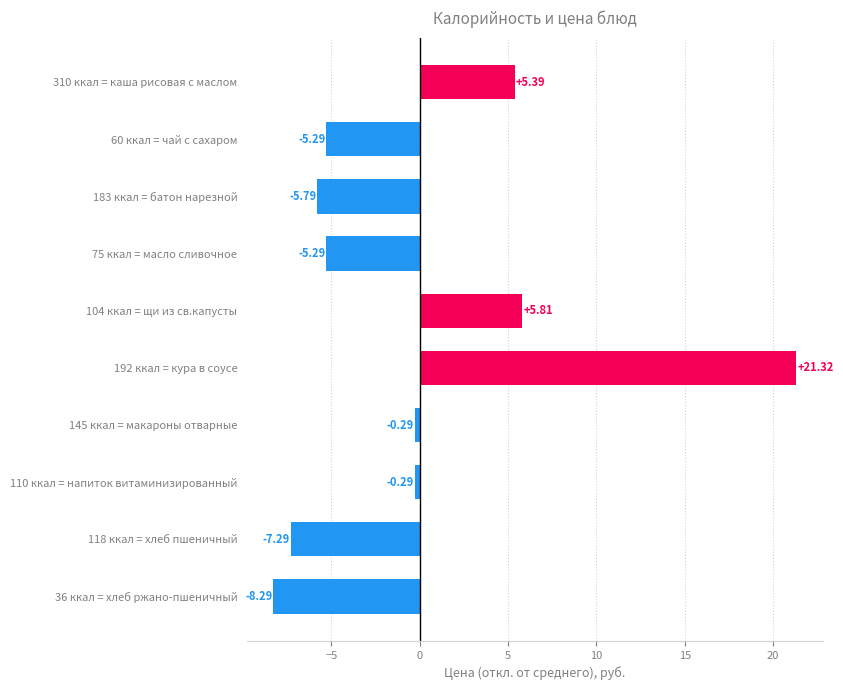

What is the sum of the values at 192 ккал = кура в соусе and 183 ккал = батон нарезной?

15.5